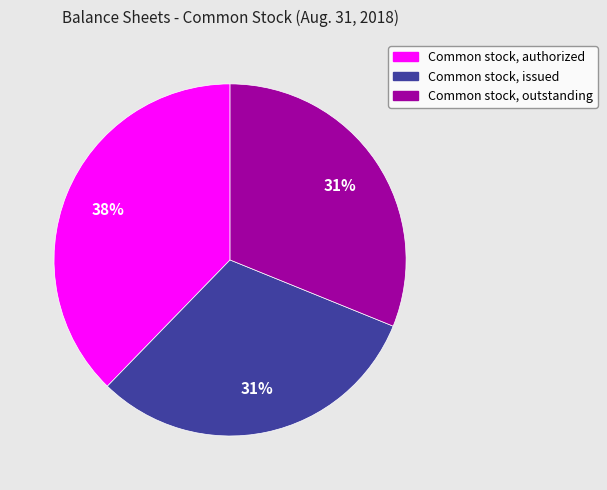

Count the number of slices in the pie.

3